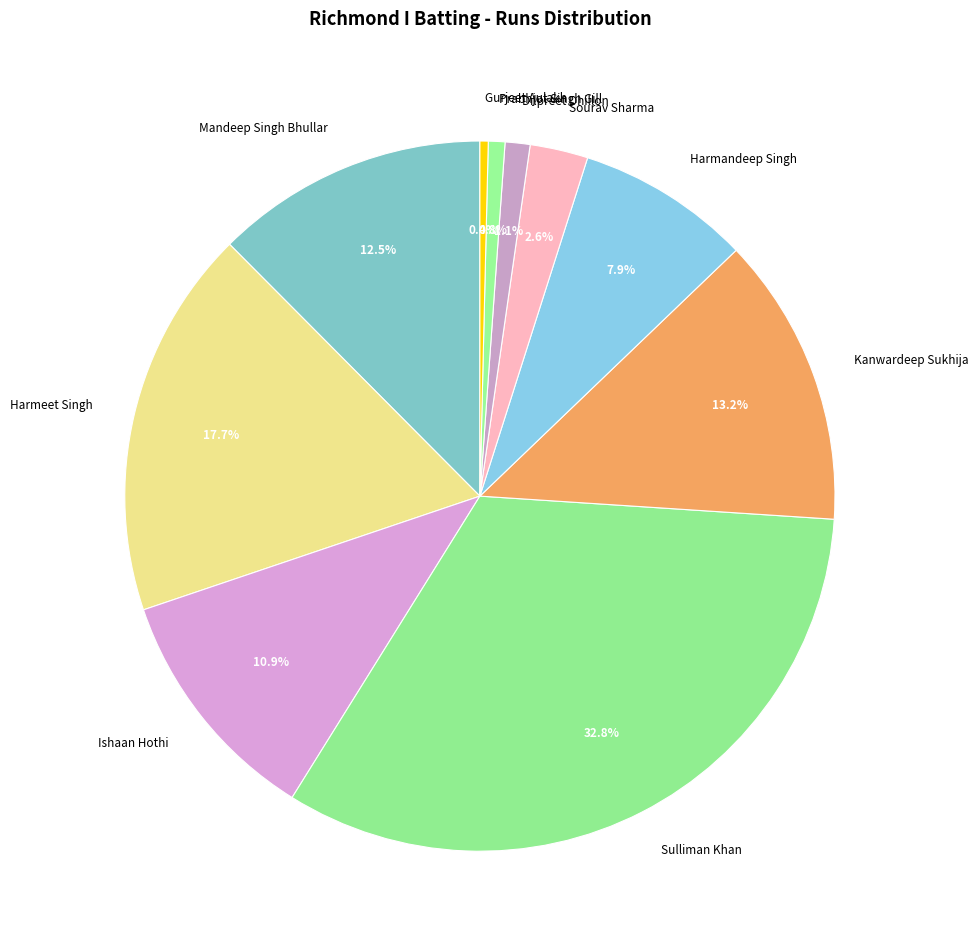

True or false: Gurjeet Aulakh accounts for 0% of the total.

True